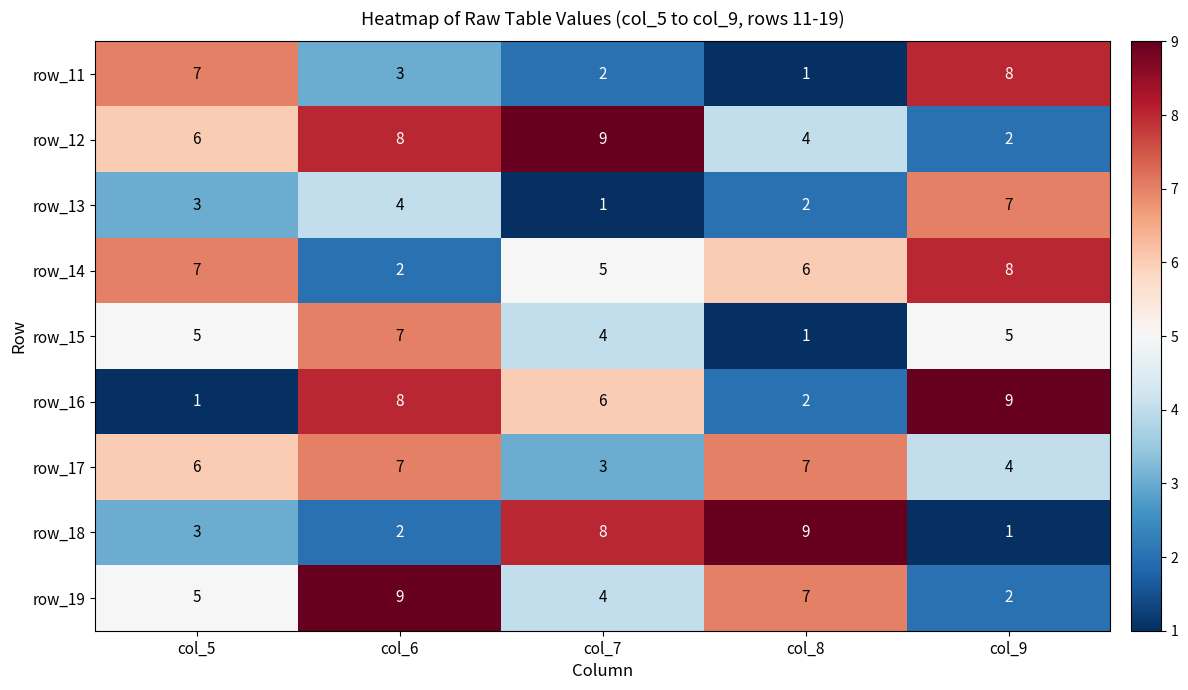

At which category is the sum across all series the highest?

col_6